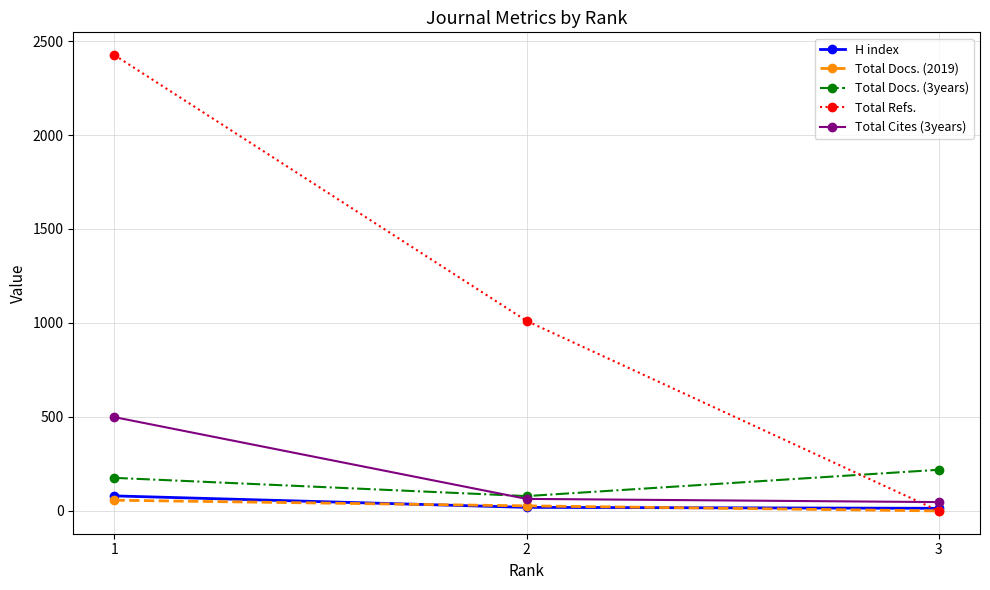

What is the value of the Total Docs. (2019) point at the 1st from the left?

57